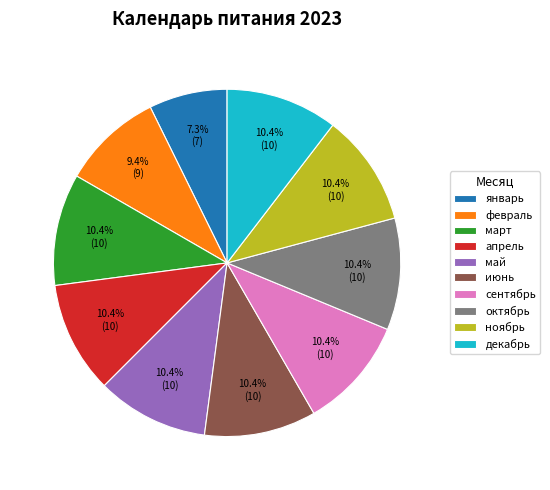

How many slices are in this pie chart?

10